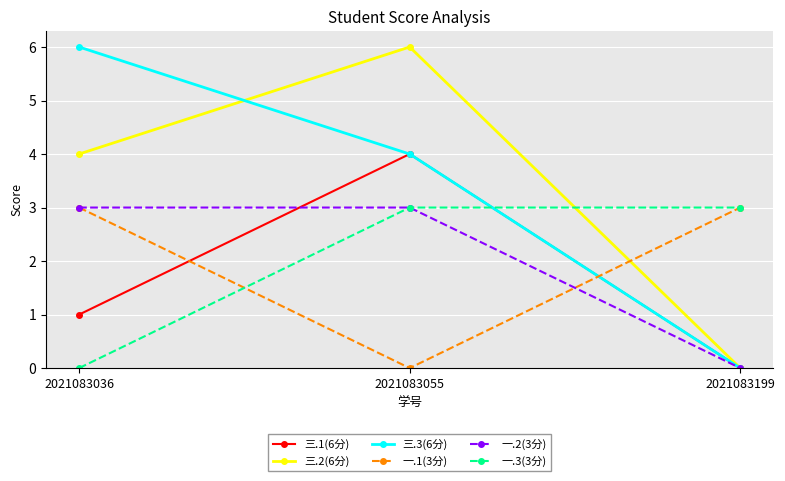

The 一.1(3分) series shows 0 at 2021083055. True or false?

True